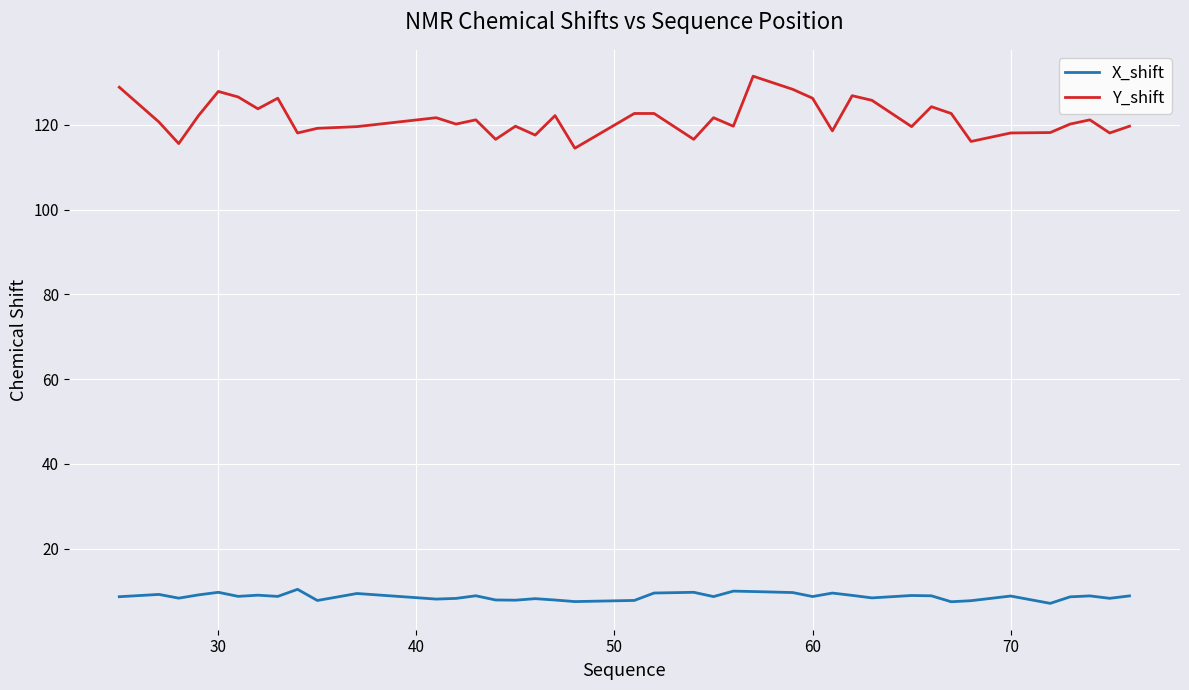

List the series in order of their peak value, lowest first.

X_shift, Y_shift